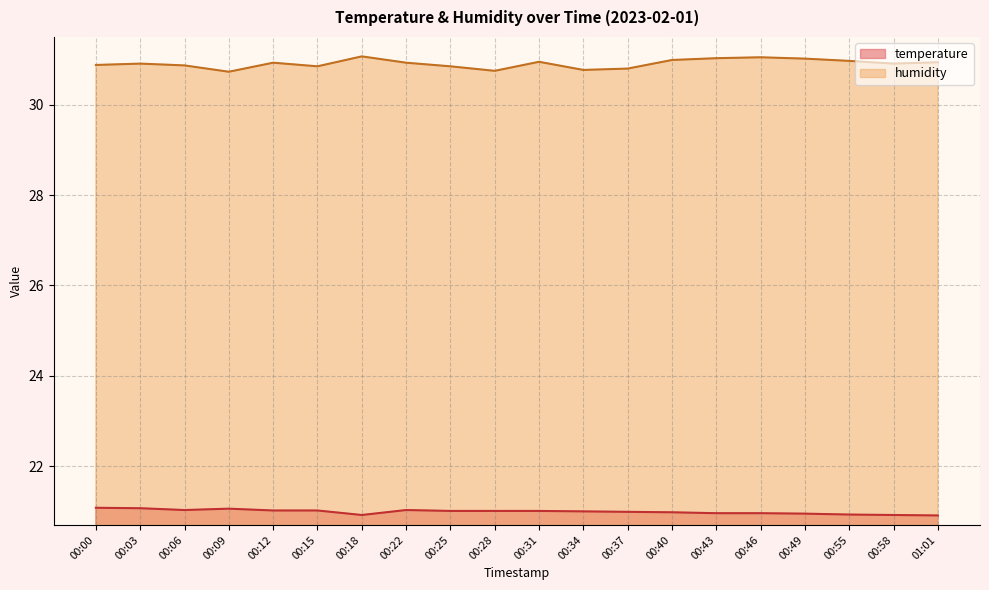

True or false: humidity and temperature cross at least once.

False